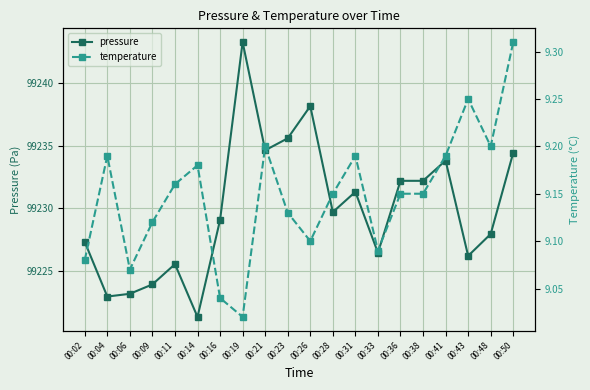

What is the sum of all pressure values?

1984599.1